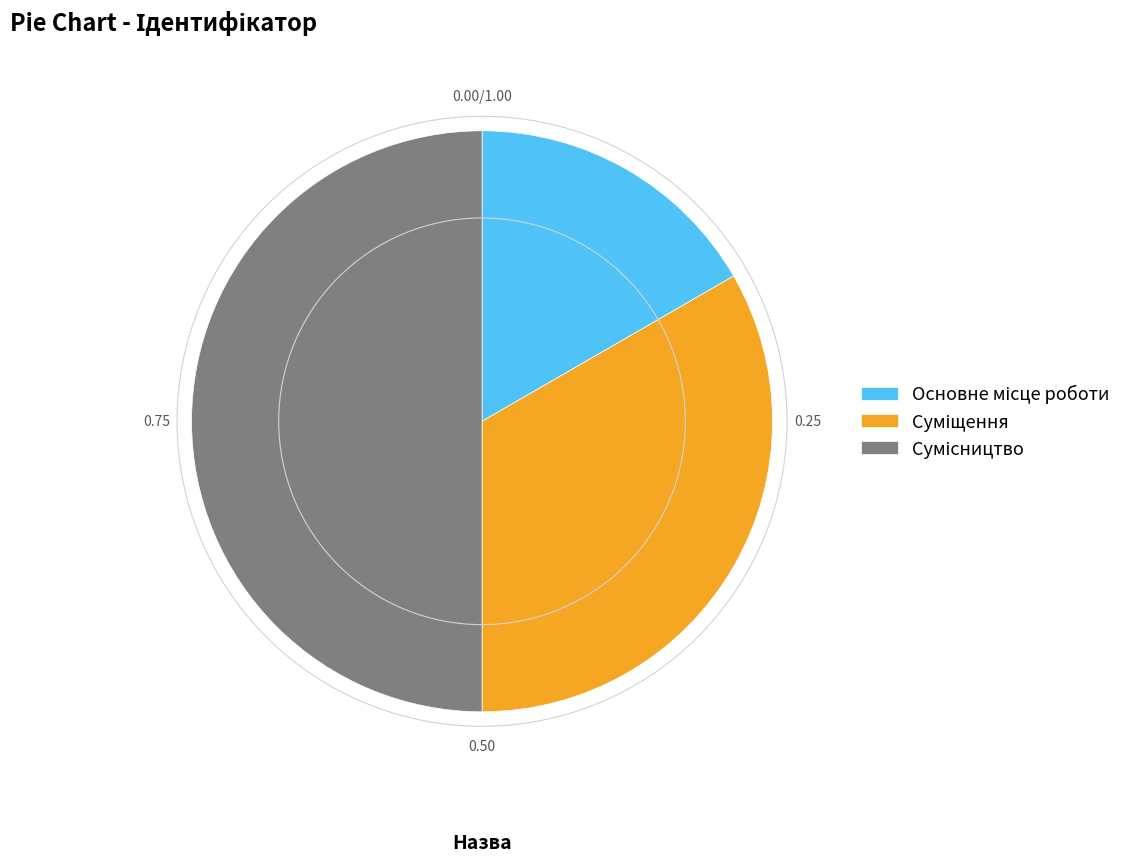

Which category has the smallest portion of the pie?

Основне місце роботи